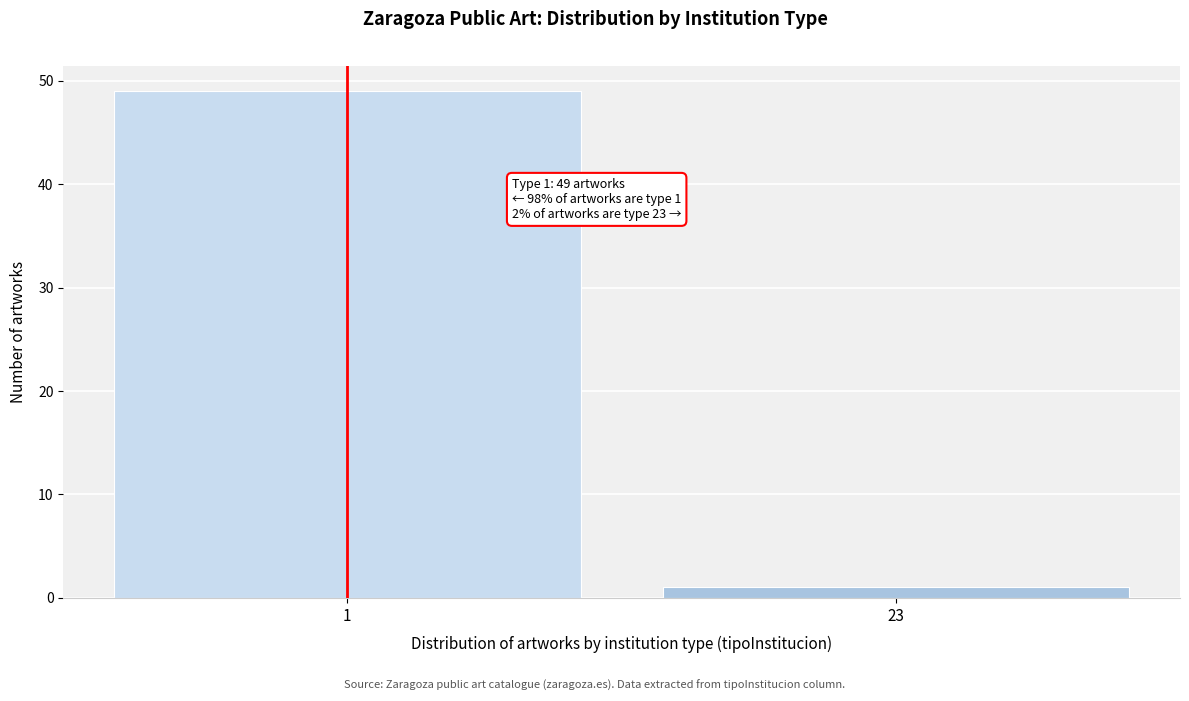

Reading left to right, extract all data points from this chart.

49	1